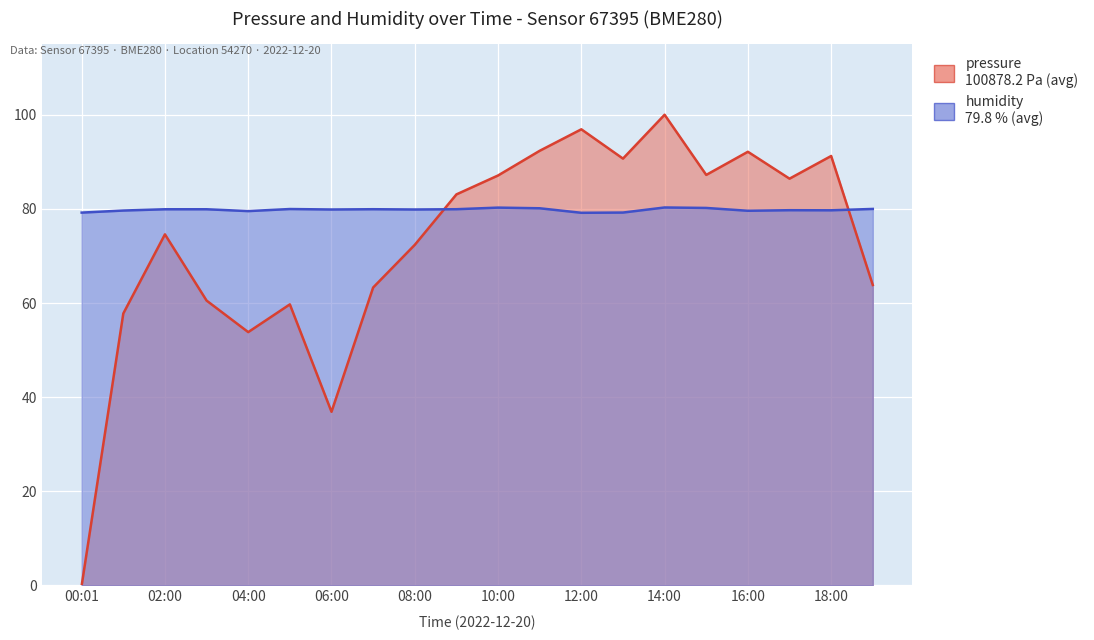

The humidity series shows 40.2 at 08:00. True or false?

False